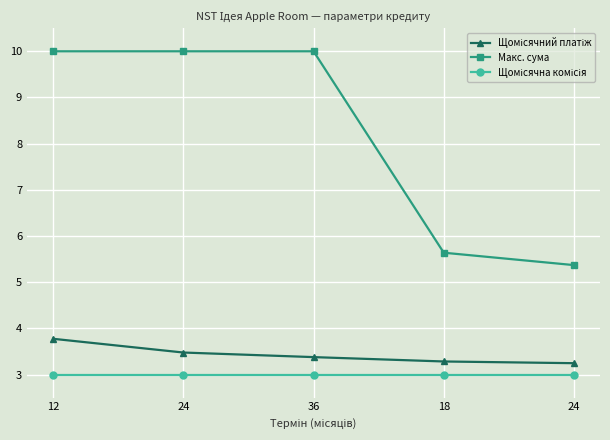

How many lines are shown in the chart?

3